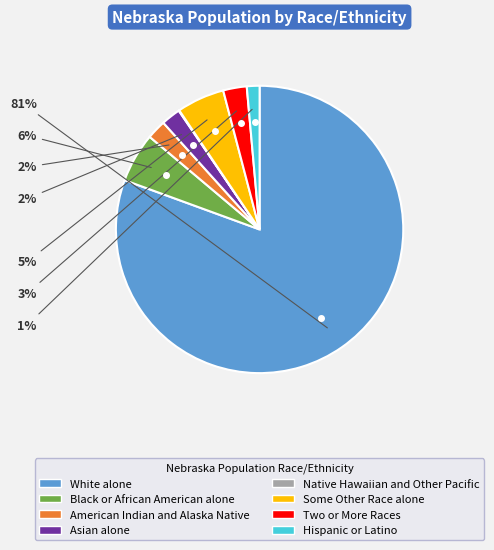

True or false: Some Other Race alone accounts for 1% of the total.

False